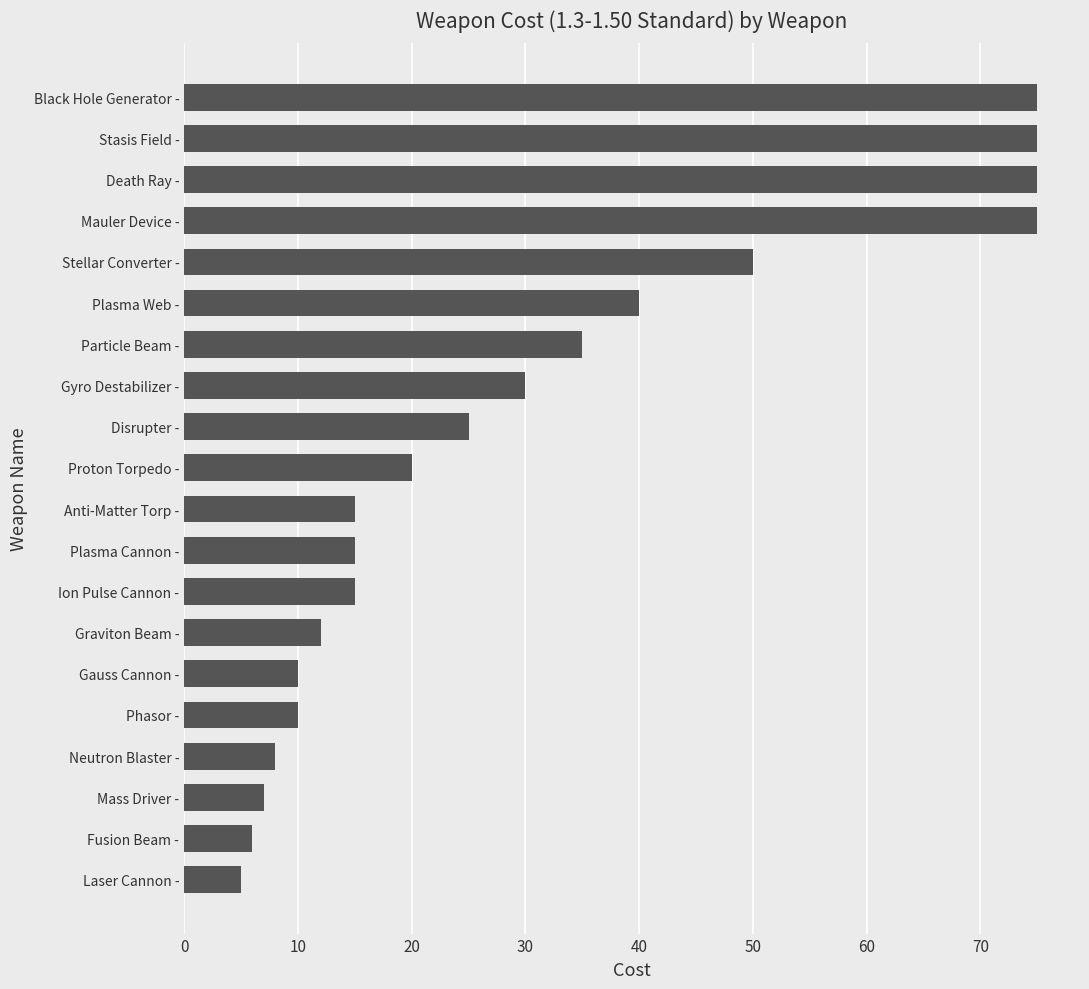

What is the minimum value shown in the chart?

5